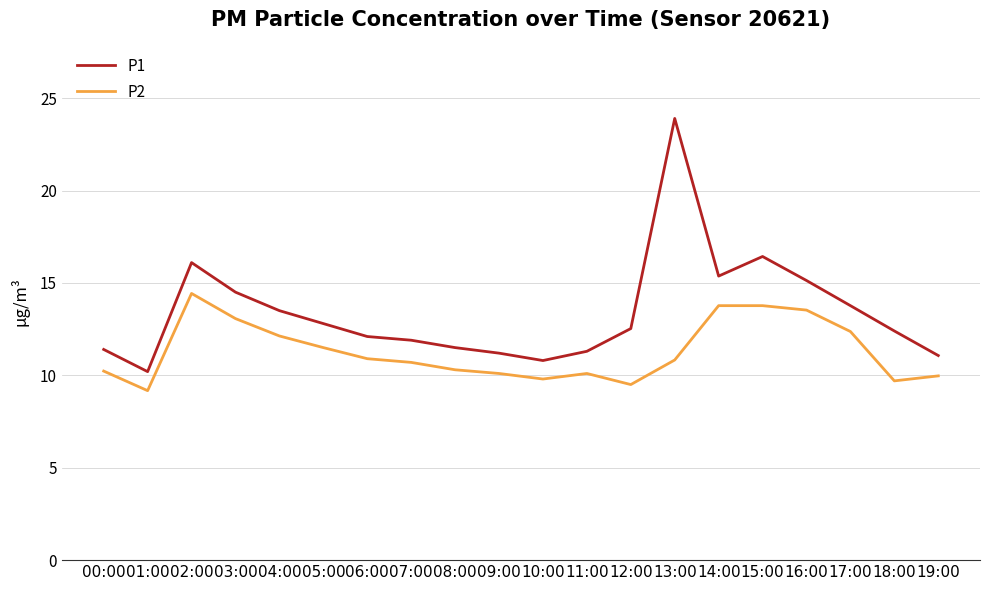

At which category is the sum across all series the highest?

13:00